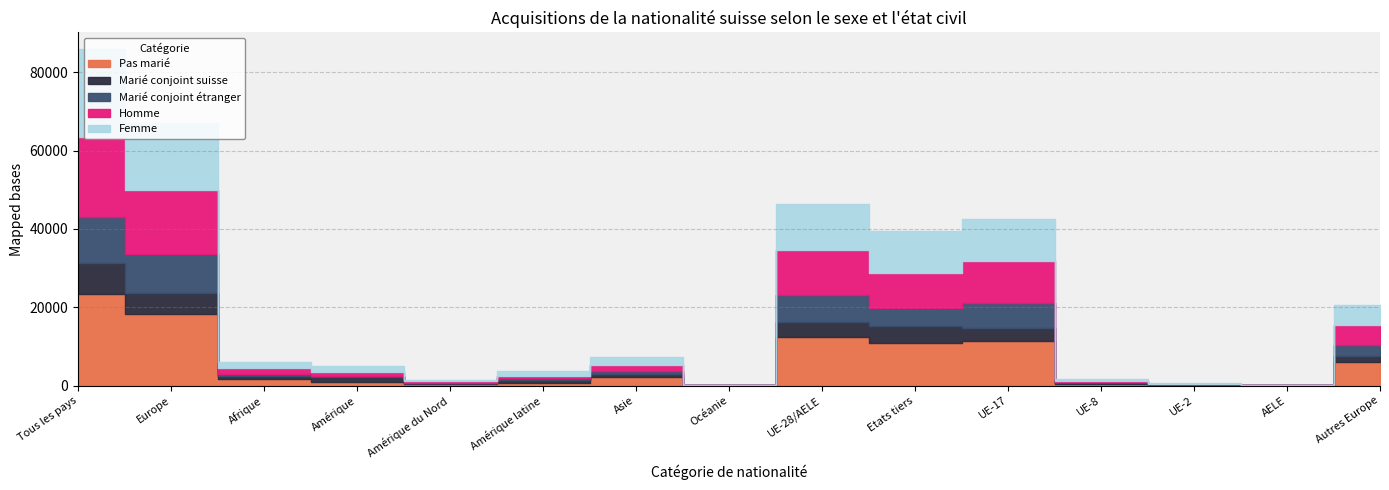

How many interior local valleys does the Marié conjoint étranger series have?

4